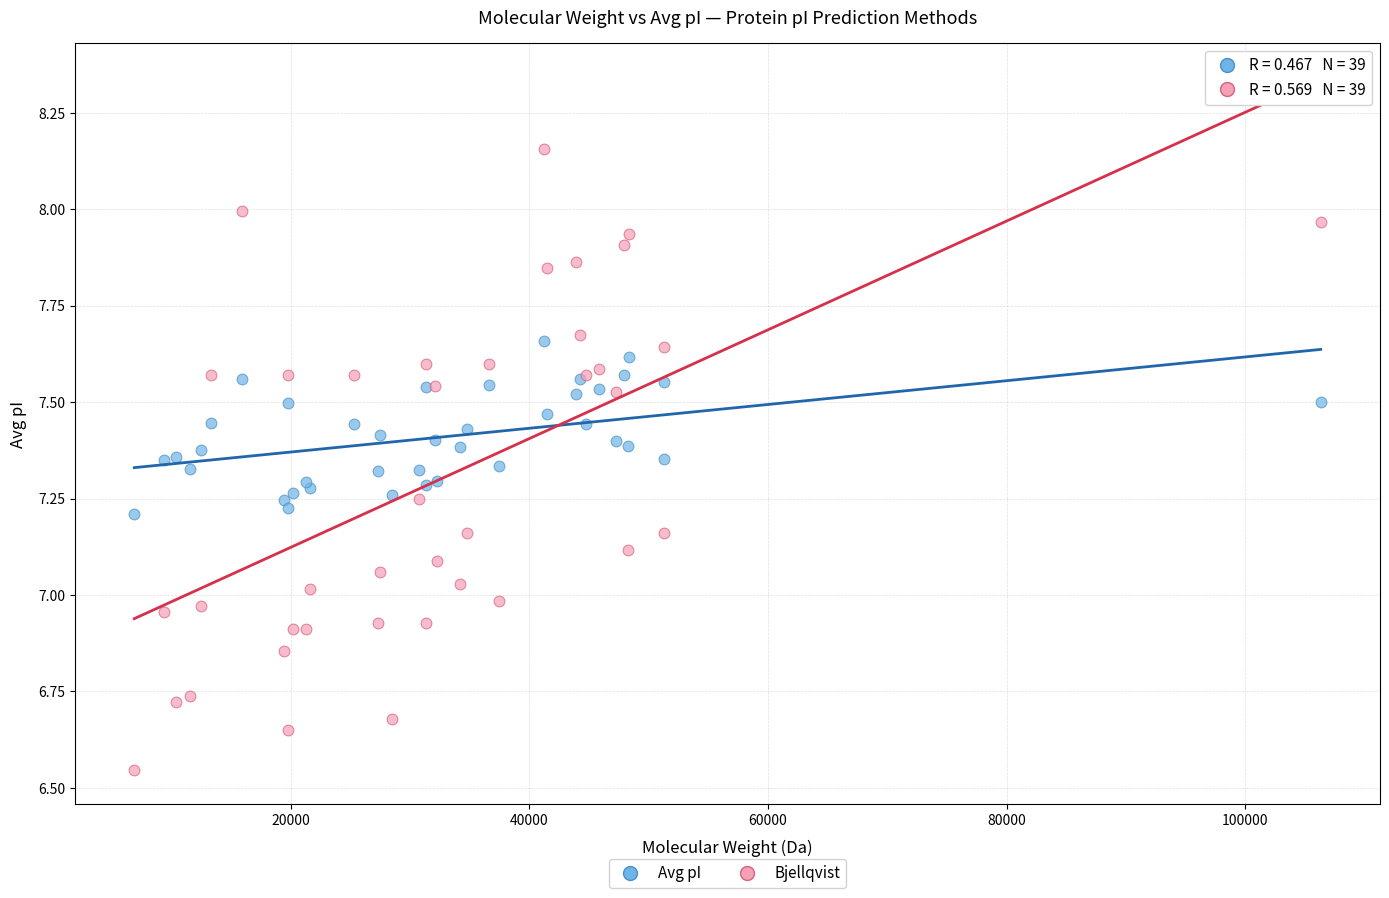

Which series reaches the minimum Y coordinate?

Bjellqvist